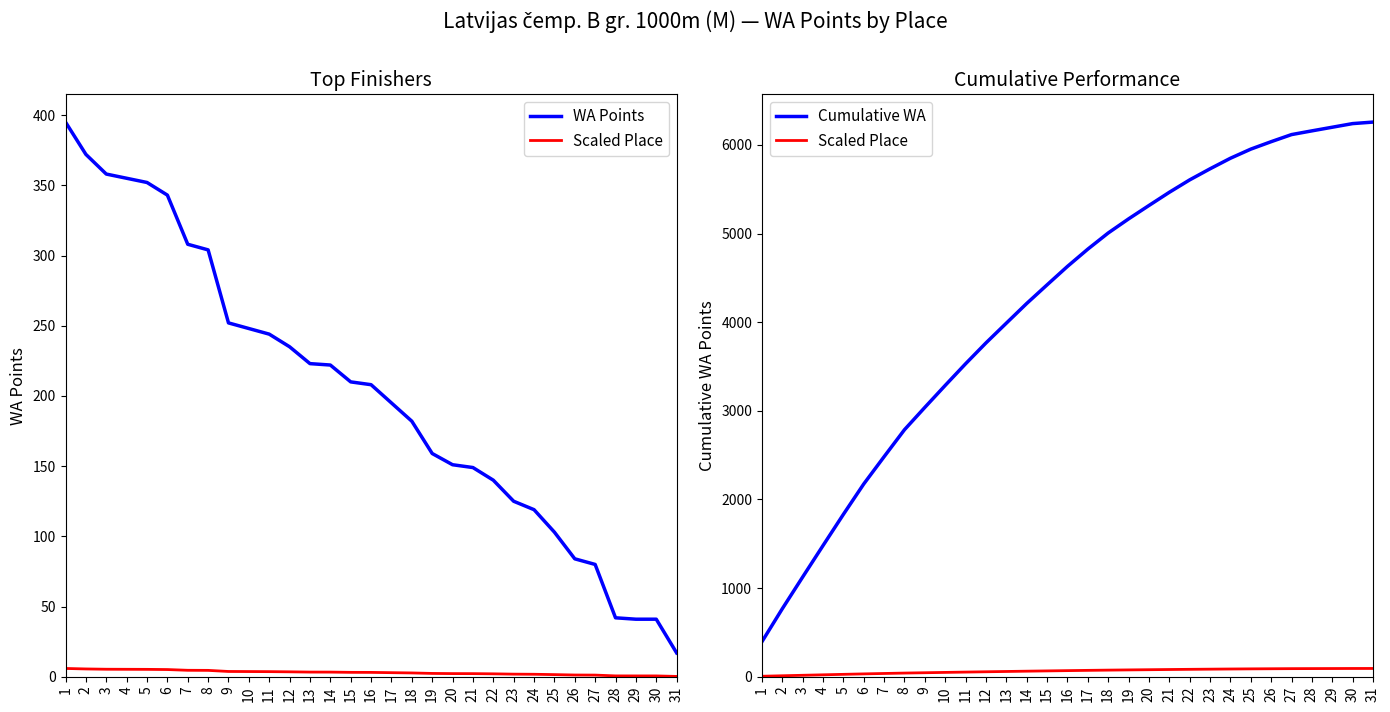

True or false: Cumulative WA and WA Points cross at least once.

False